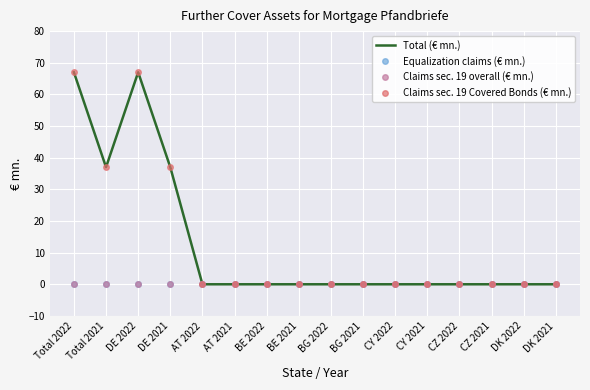

At which category does Claims sec. 19 Covered Bonds (€ mn.) reach its first local valley?

Total 2021